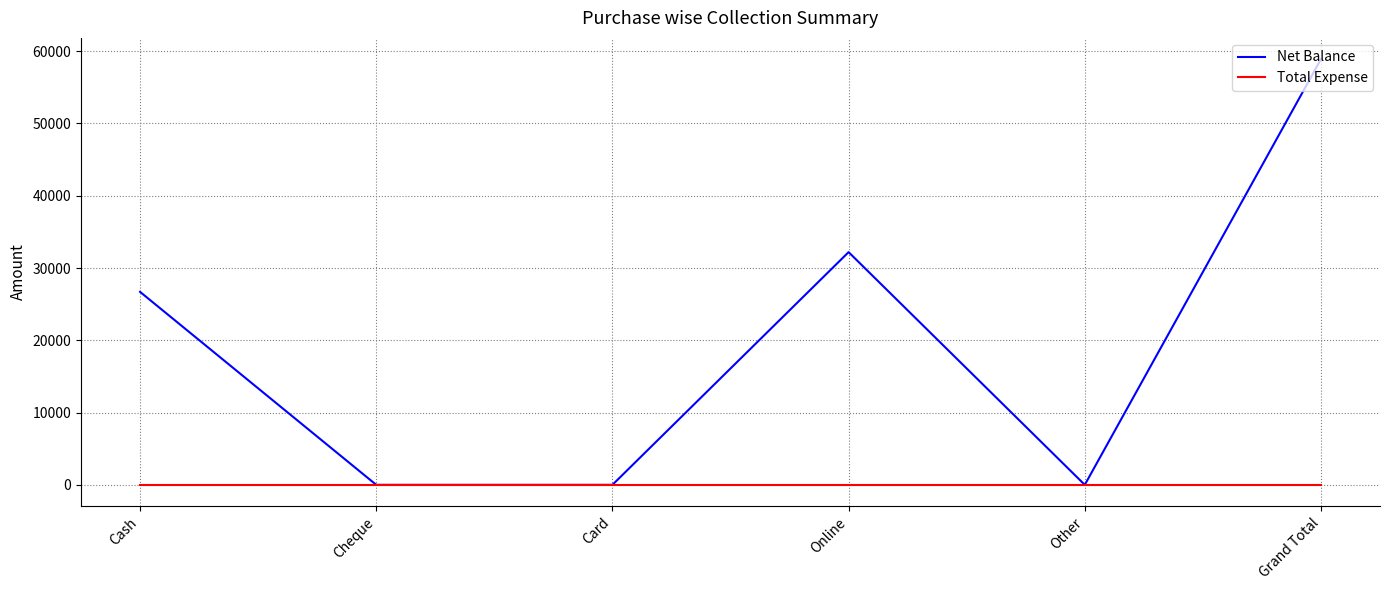

At which category is the sum across all series the highest?

Grand Total